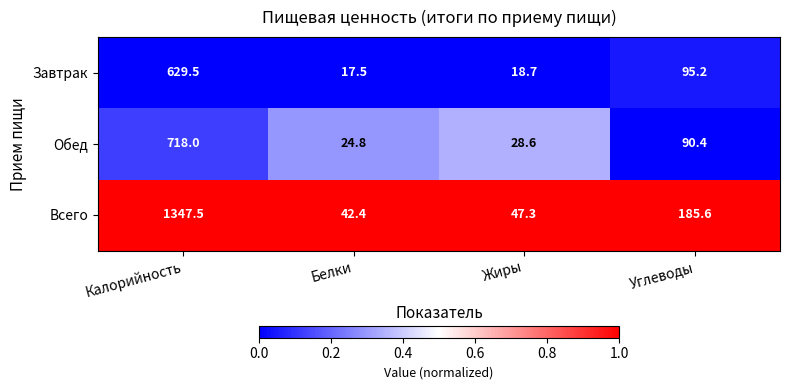

What is the difference between the highest and lowest values at Калорийность?

718.0